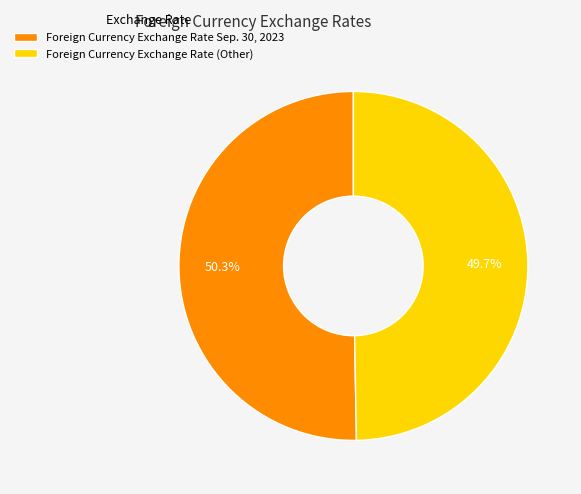

To the nearest percent, what is the difference between the Foreign Currency Exchange Rate (Other) and Foreign Currency Exchange Rate Sep. 30, 2023 slice percentages?

1%